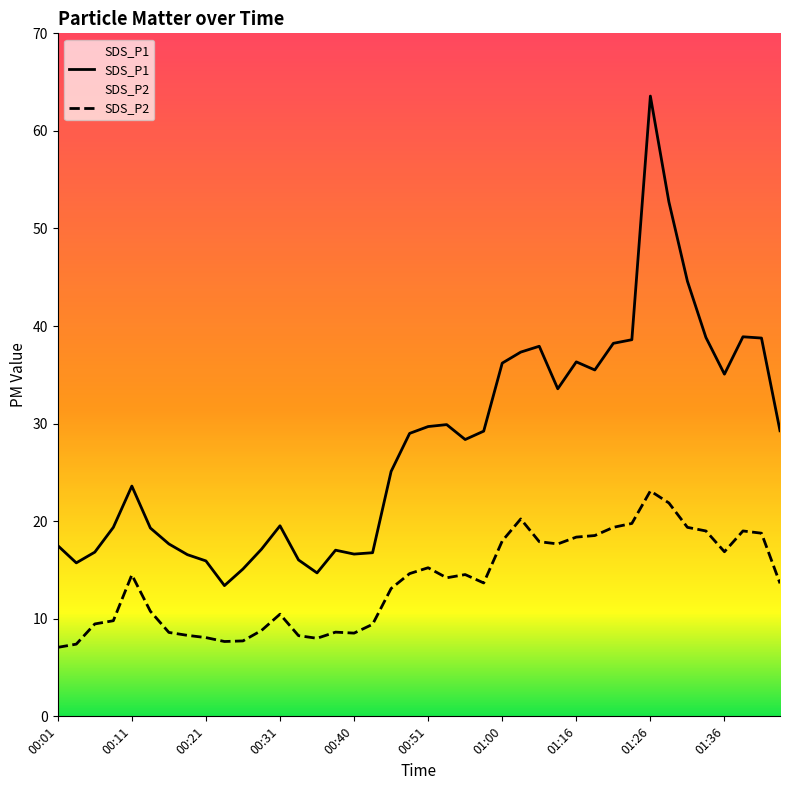

True or false: SDS_P1 and SDS_P2 cross at least once.

False